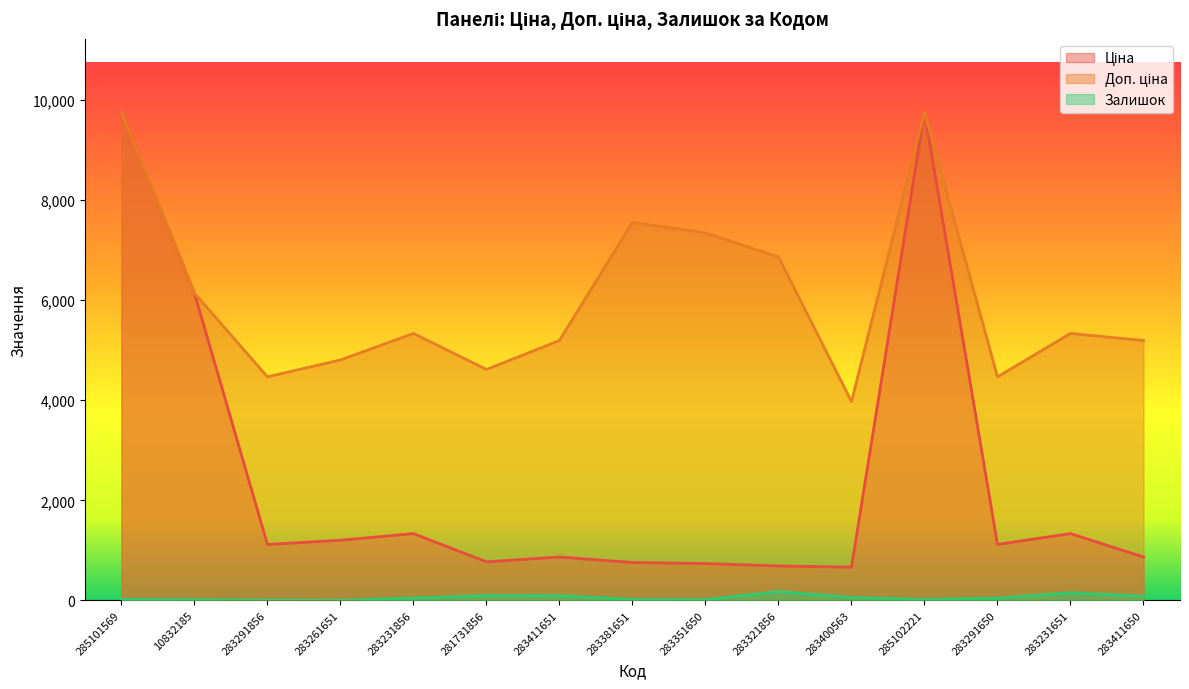

Which series changed the most between 285102221 and 283231651?

Ціна